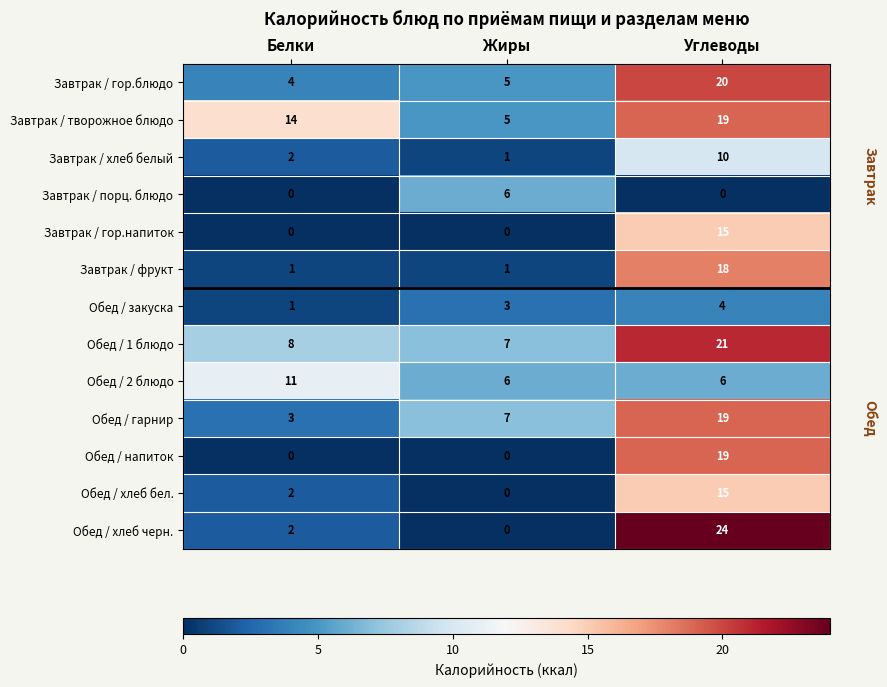

List the labels in order of Обед / 1 блюдо value, smallest first.

Жиры, Белки, Углеводы